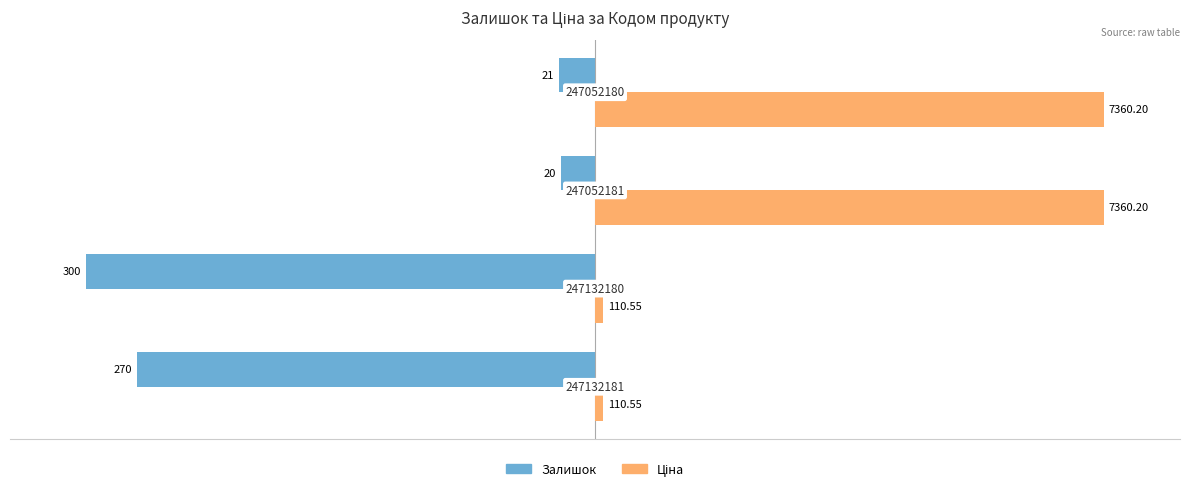

What position from the right is 0?

1